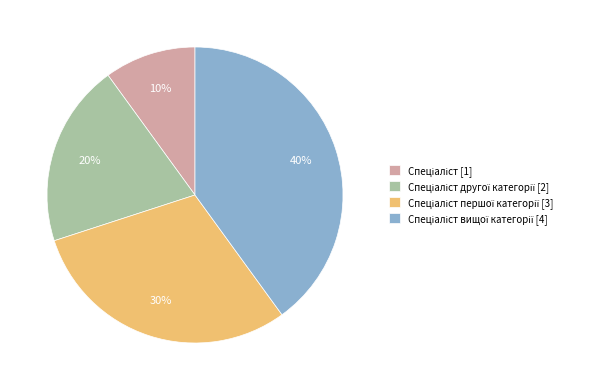

Is there any slice that represents more than half of the pie?

No